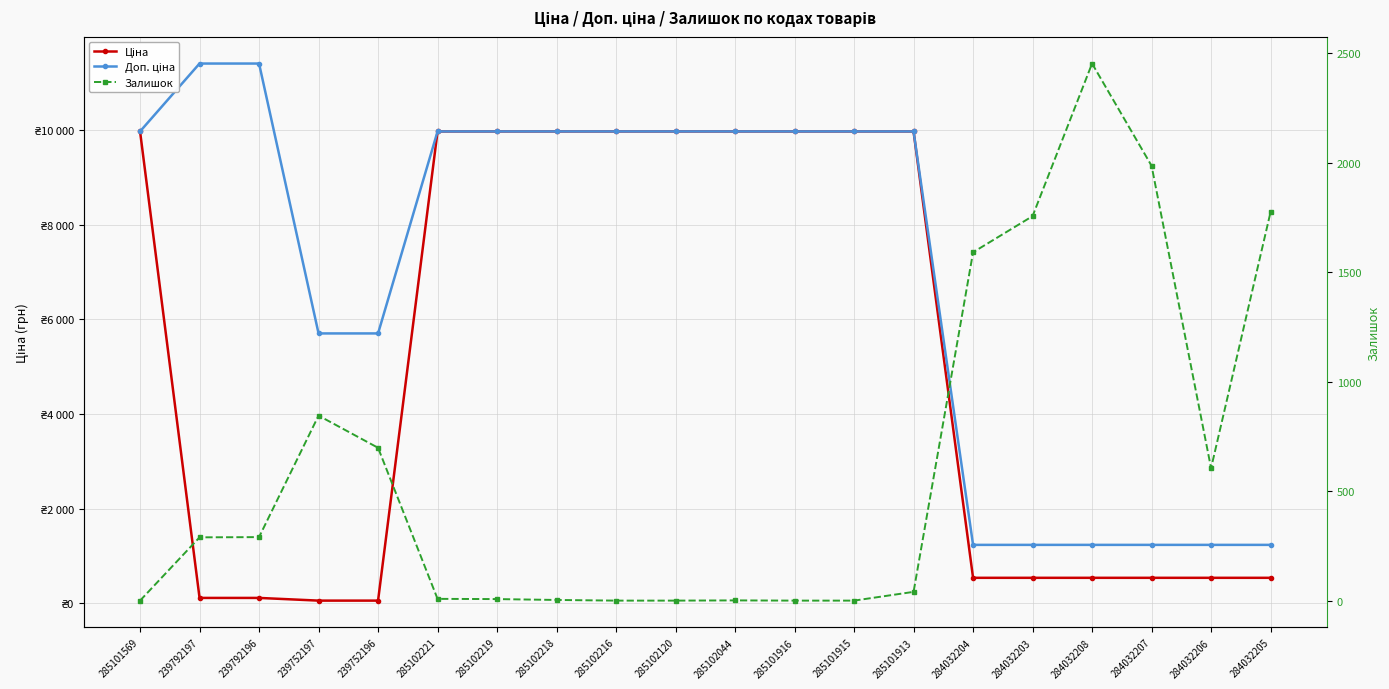

What is the spread (max minus min) of values at 285102216?

9975.0